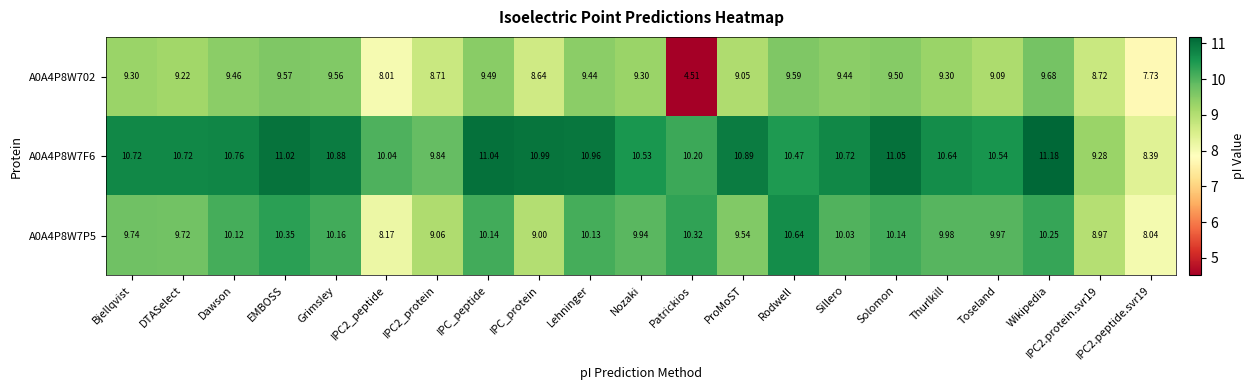

At which label does A0A4P8W7F6 reach its peak?

Wikipedia